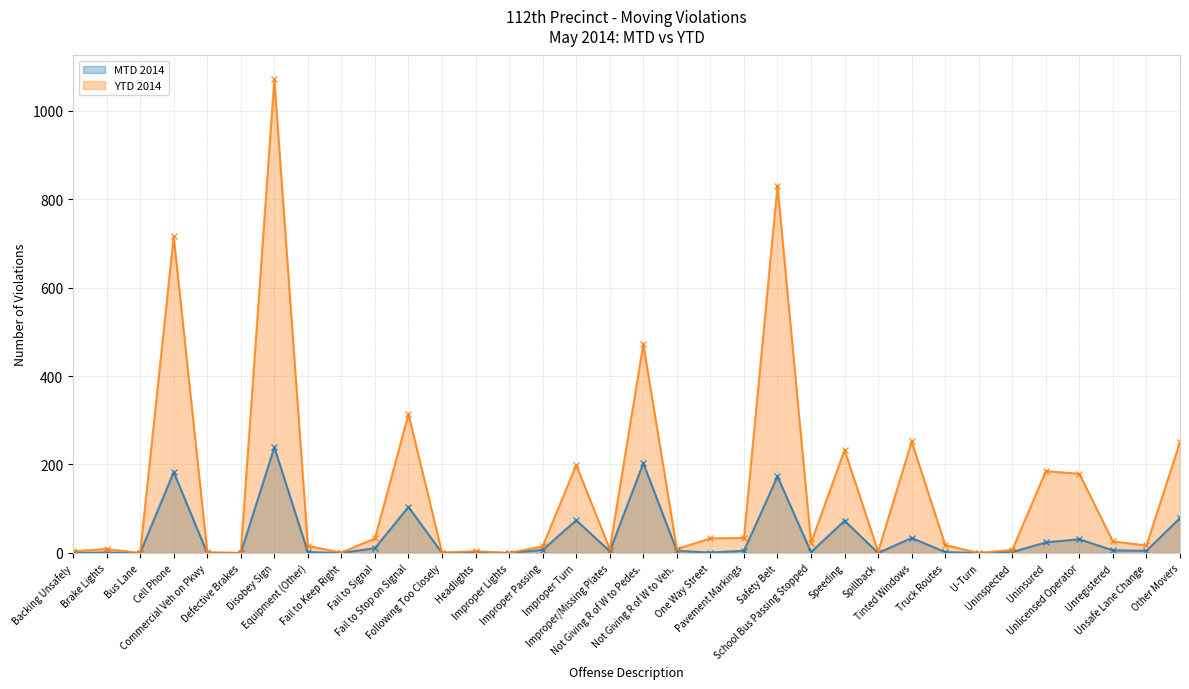

What is the difference between the maximum and minimum values in the MTD 2014 series?

239